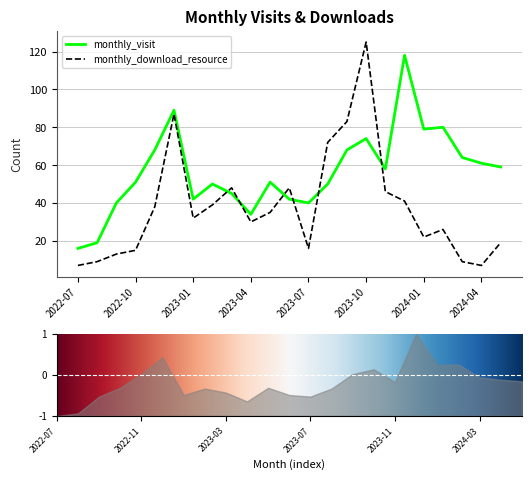

What is the maximum value for monthly_visit?

118